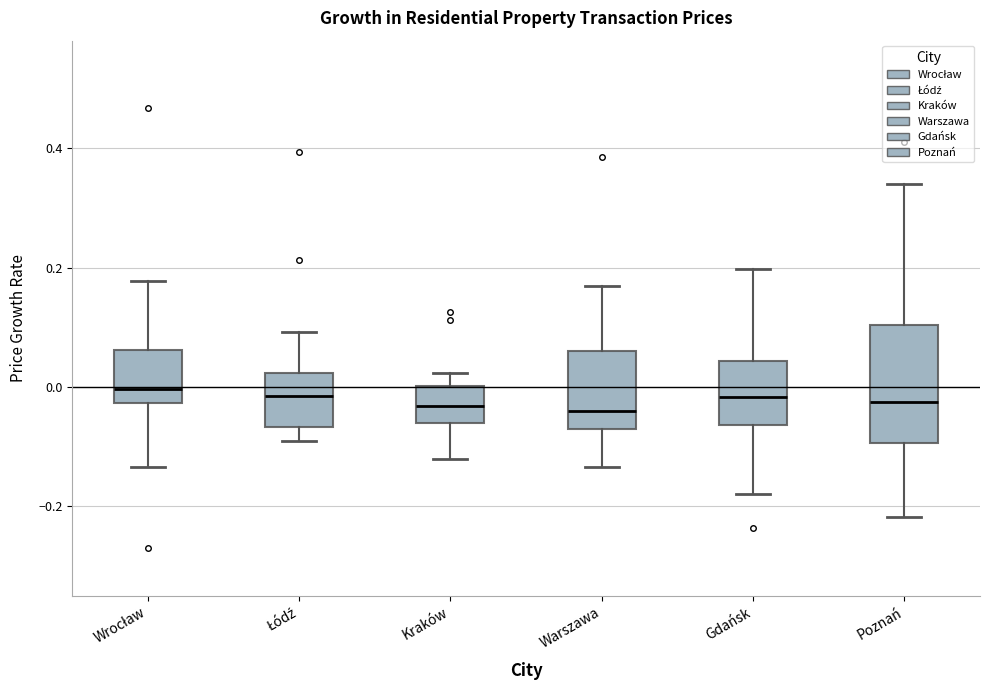

Where does the lower whisker of the box for Łódź end on the y-axis? The values are not printed on the chart, so give them approximately, as read against the axis.

-0.10